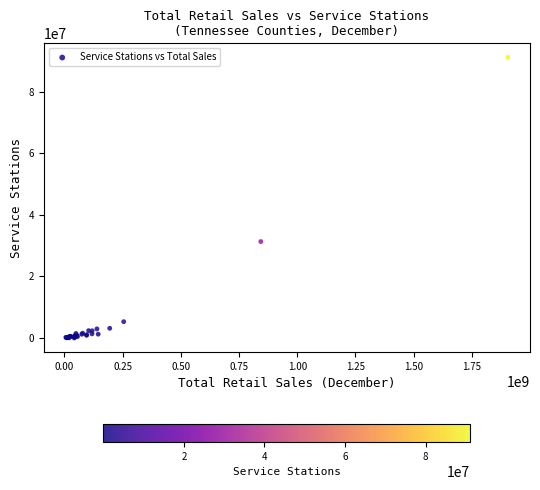

What Y value in the scatter plot is closest to 45563825?

31303431